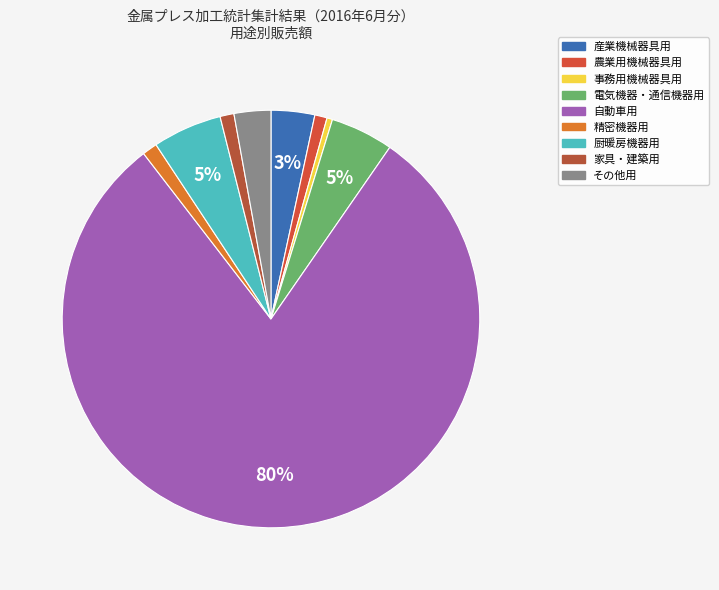

Count the number of slices in the pie.

9